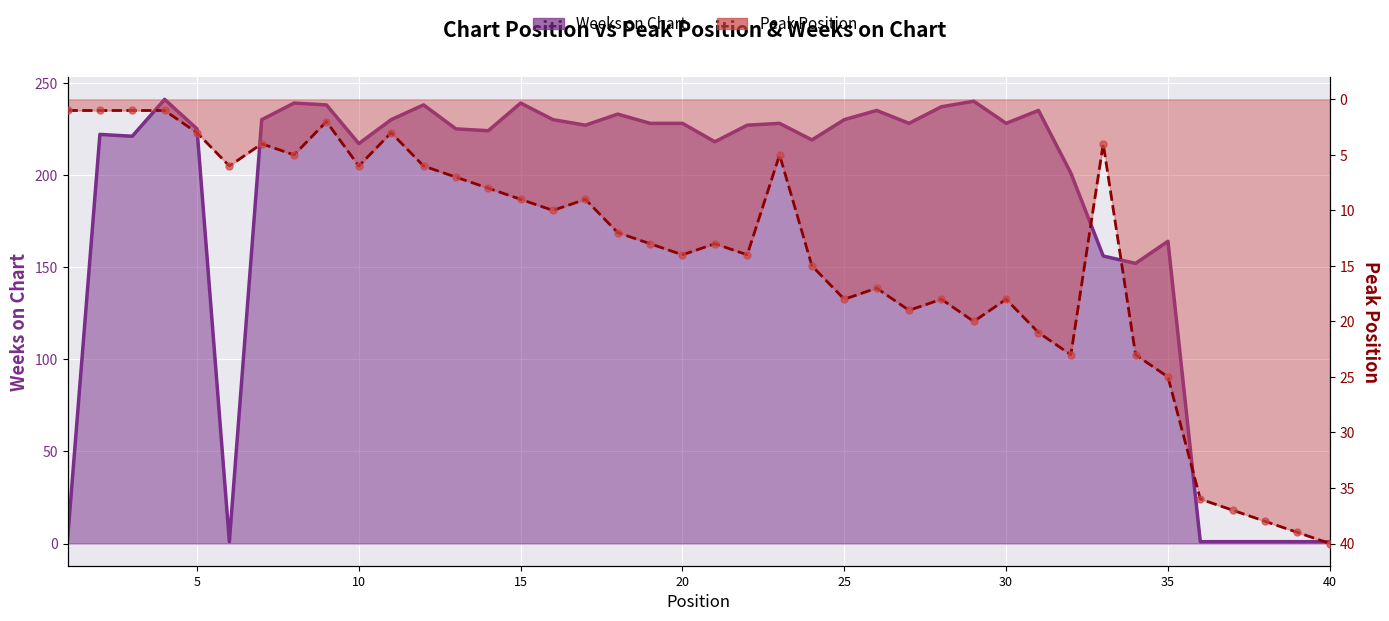

What is the total value across all series at 25?

248